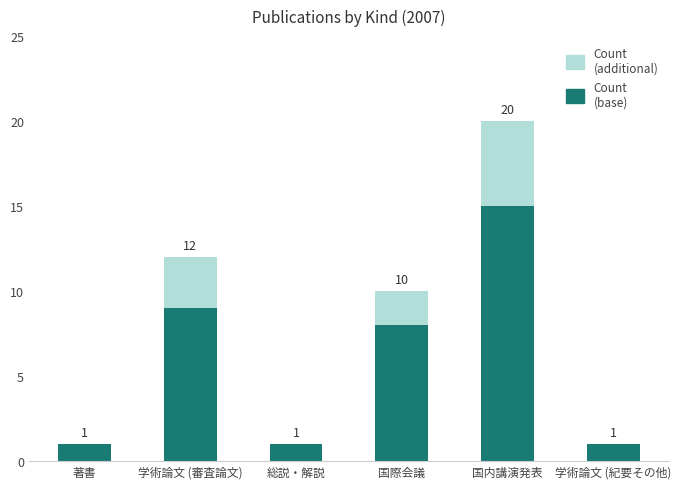

Are the bars horizontal?

No